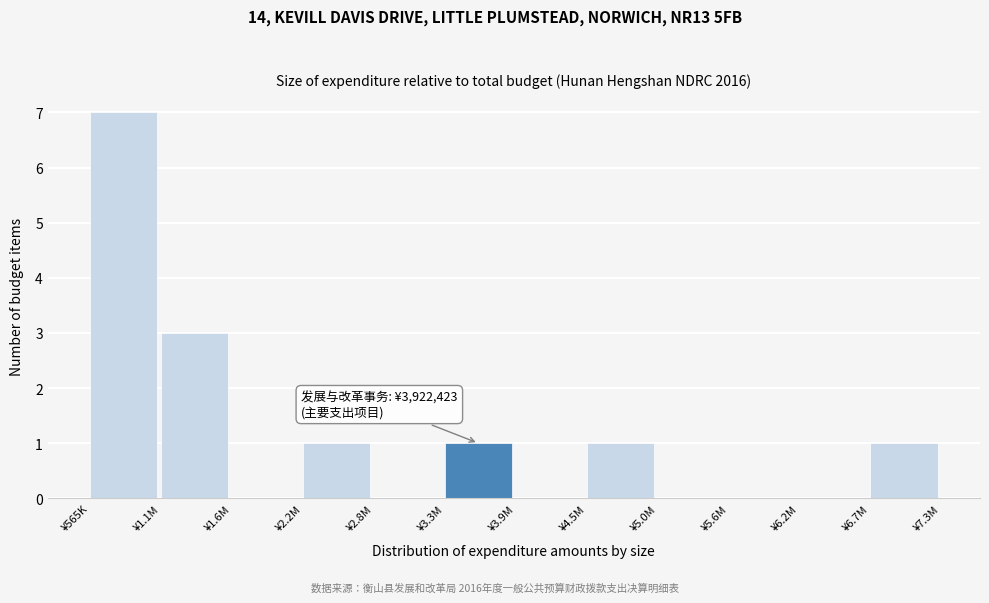

Reading left to right, list all the values displayed in this chart.

¥565K=7	¥1.1M=3	¥1.6M=0	¥2.2M=1	¥2.8M=0	¥3.3M=1	¥3.9M=0	¥4.5M=1	¥5.0M=0	¥5.6M=0	¥6.2M=0	¥6.7M=1